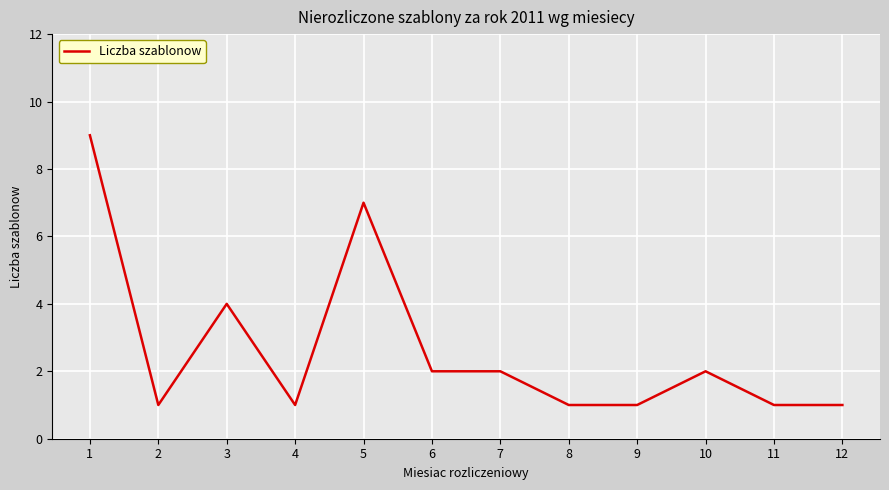

Which label corresponds to the largest value in the chart?

1